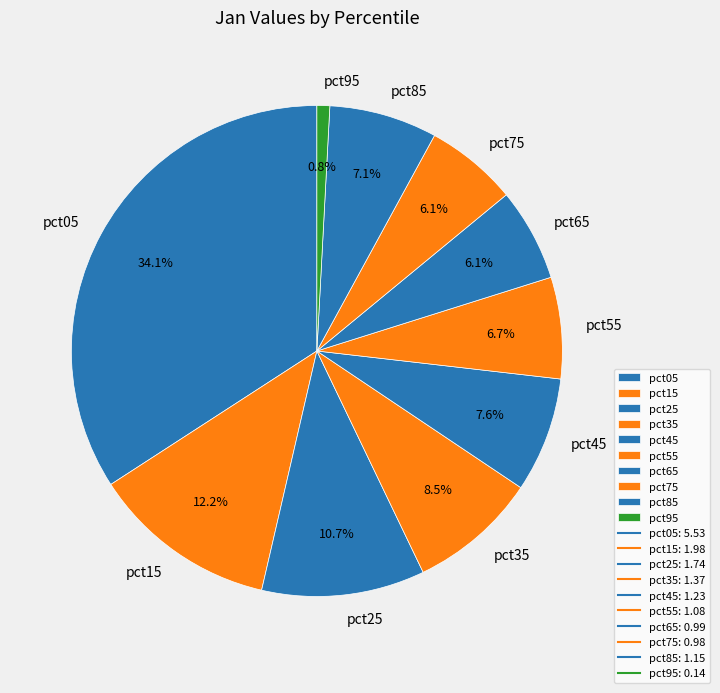

The pct55 slice represents 1% of the pie. True or false?

False